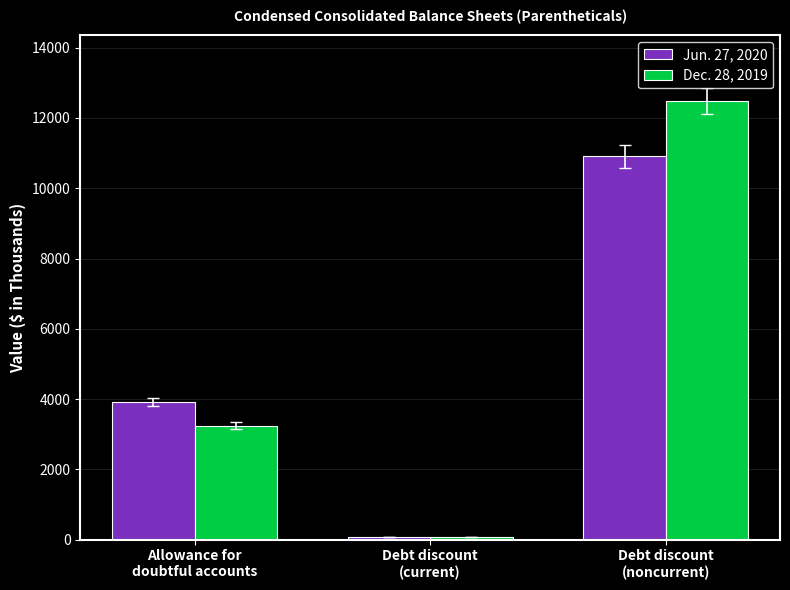

What is the maximum value shown in the chart?

12481